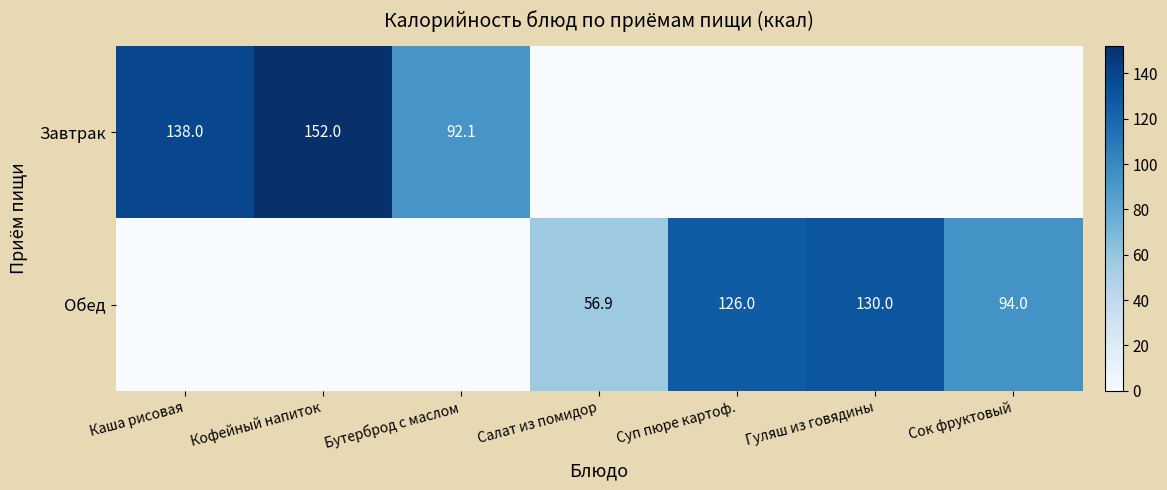

True or false: Обед has a value of 62.4 at Гуляш из говядины.

False